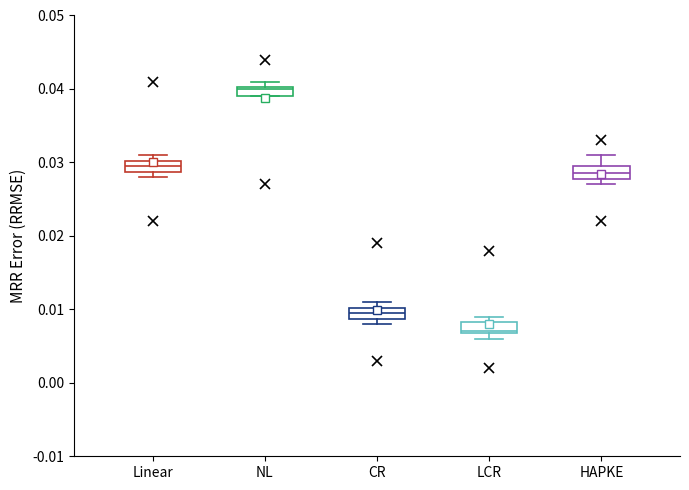

Where is the upper edge of the box for LCR on the y-axis? The values are not printed on the chart, so give them approximately, as read against the axis.

0.008